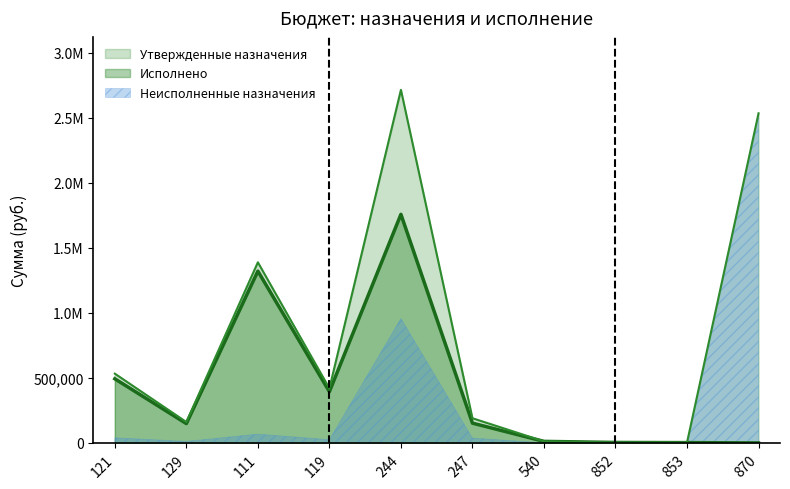

Where does the Утвержденные назначения series first go above 419403?

121